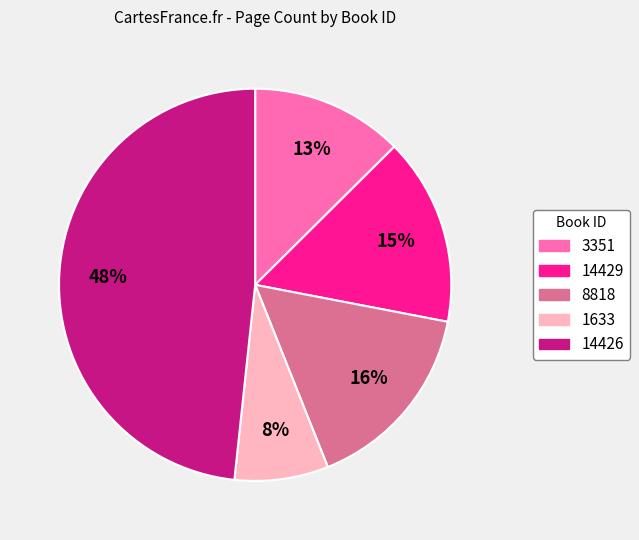

To the nearest percent, what portion does 14429 represent?

15%